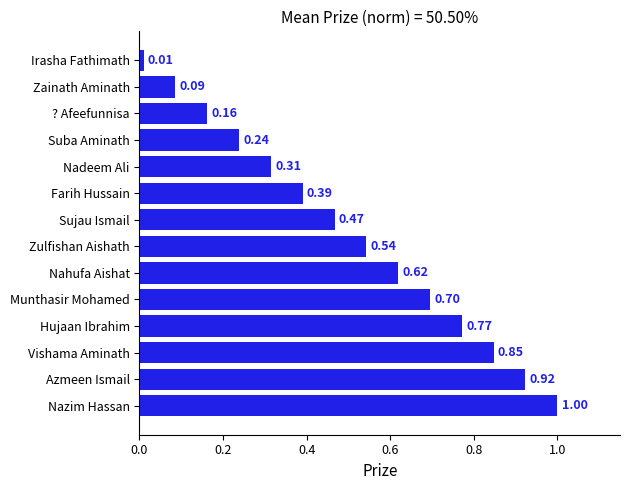

Are the bars horizontal?

Yes